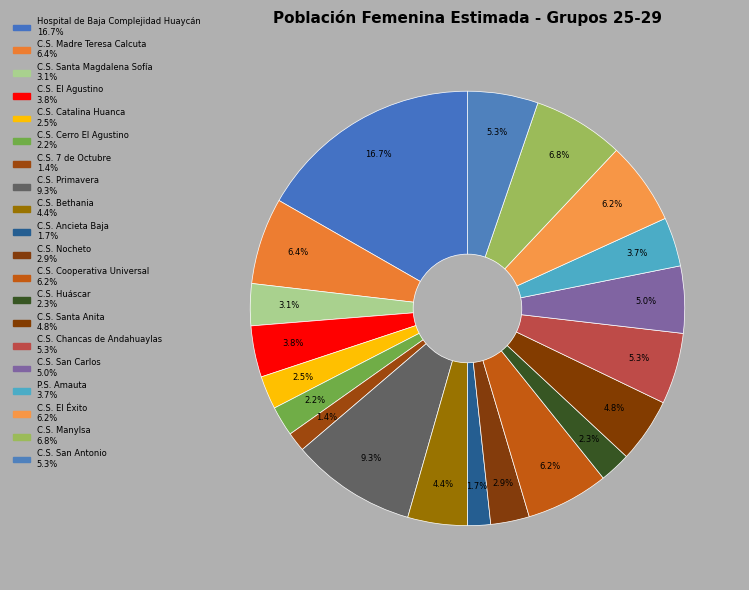

What percentage is the P.S. Amauta slice, to the nearest percent?

4%